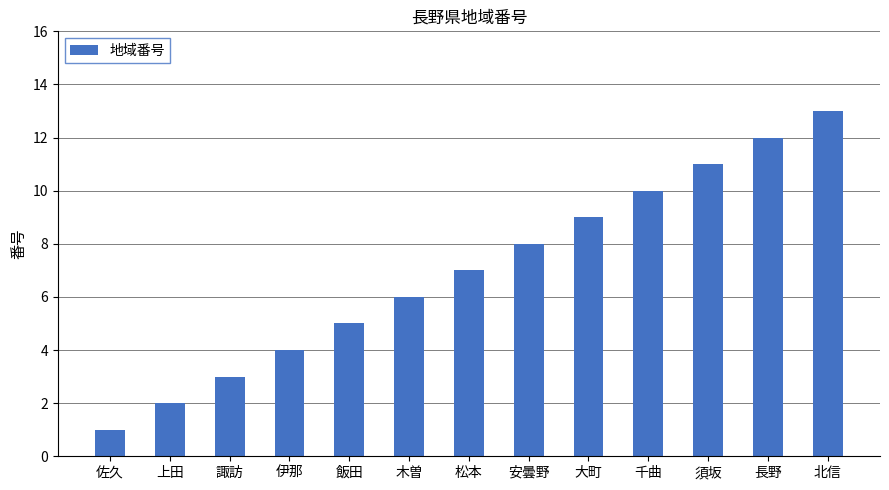

Rank the categories by value from highest to lowest.

北信, 長野, 須坂, 千曲, 大町, 安曇野, 松本, 木曽, 飯田, 伊那, 諏訪, 上田, 佐久